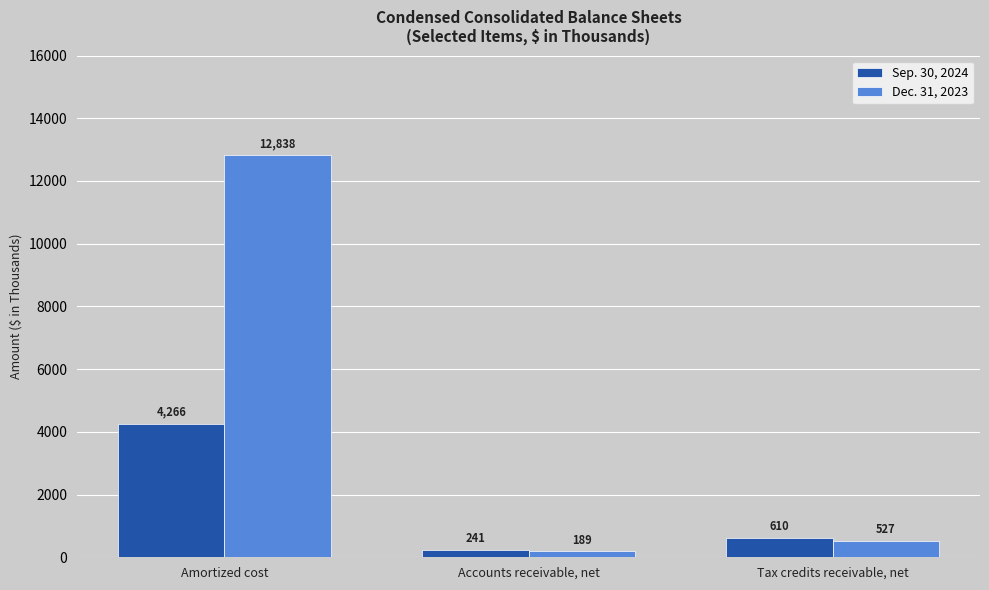

How many categories are shown in the chart?

3